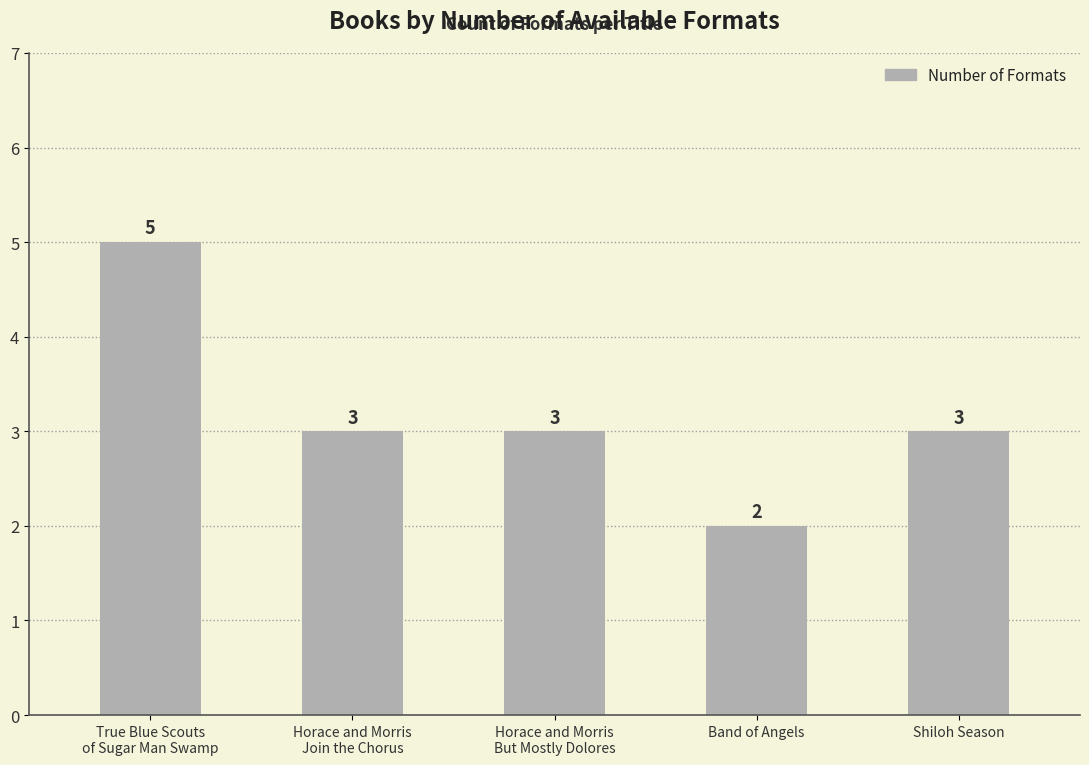

How many values are below 3?

1